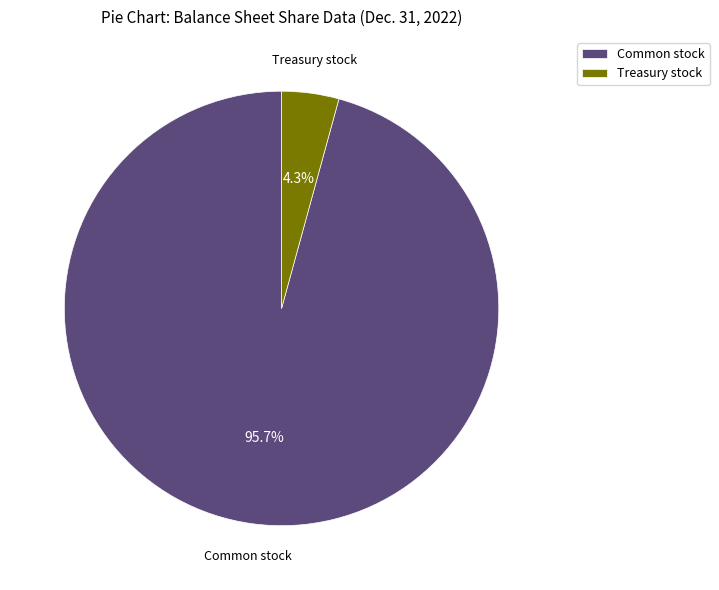

Combined, what portion of the pie is Common stock and Treasury stock?

100.0%